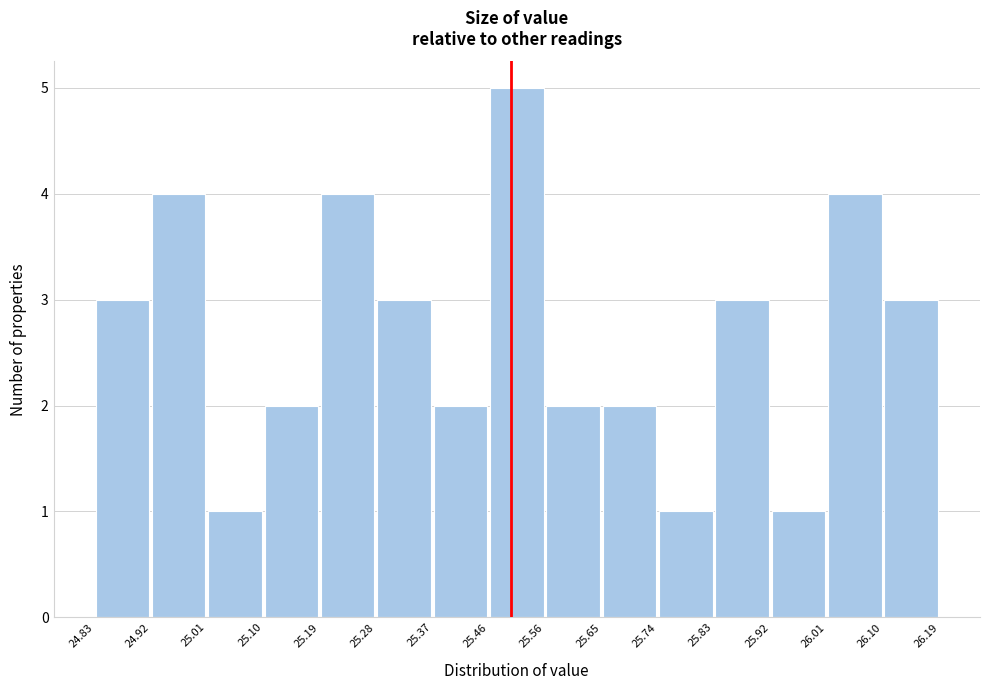

What is the height of the bar covering 25.01 to 25.10 on the x-axis? The values are not printed on the chart, so give them approximately, as read against the axis.

1